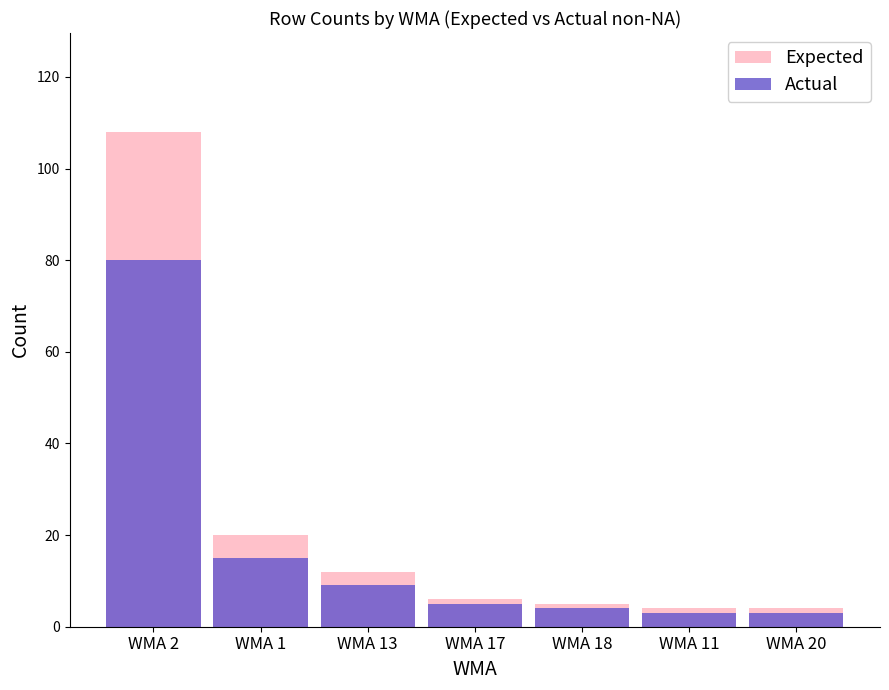

Which label corresponds to the largest value in the chart?

WMA 2